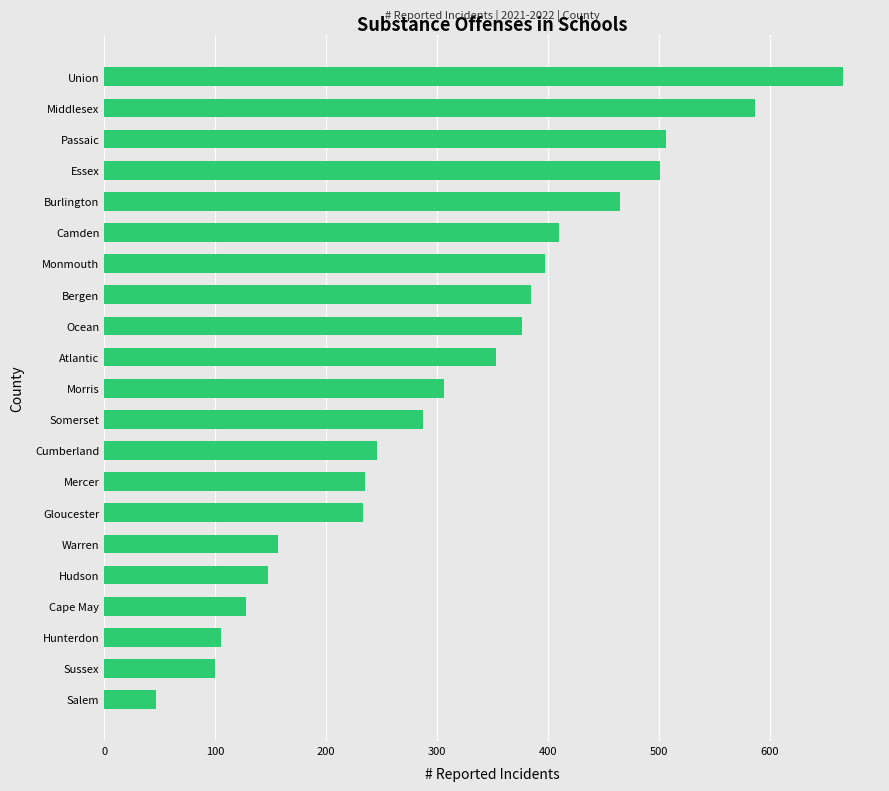

What is the ratio of the value at Essex to the value at Cape May?

3.9